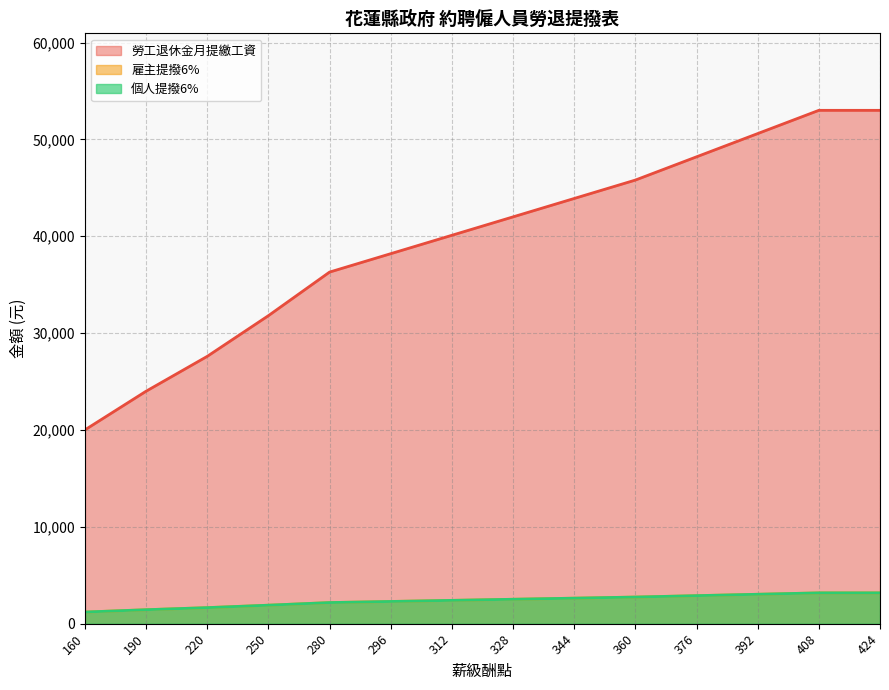

Which series has the widest spread of values?

勞工退休金月提繳工資